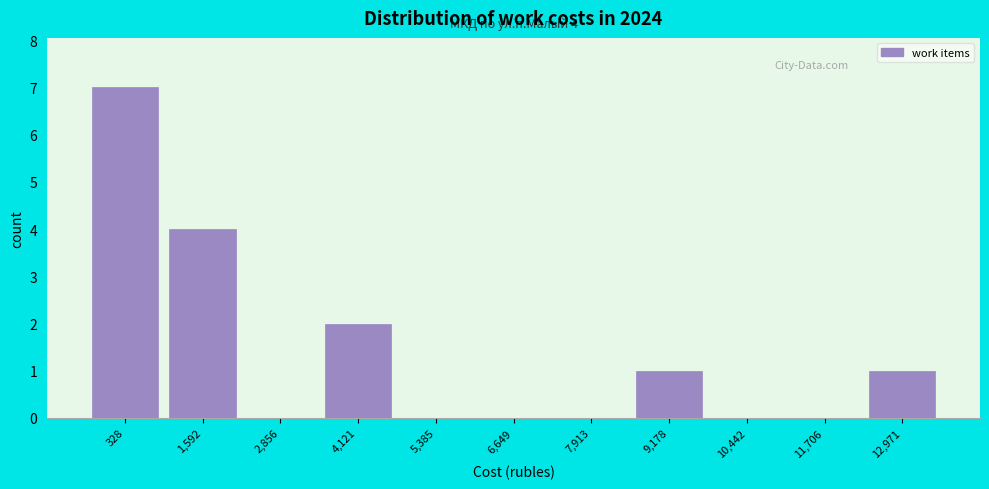

Reading left to right, extract all data points from this chart.

328=7	1,592=4	2,856=0	4,121=2	5,385=0	6,649=0	7,913=0	9,178=1	10,442=0	11,706=0	12,971=1